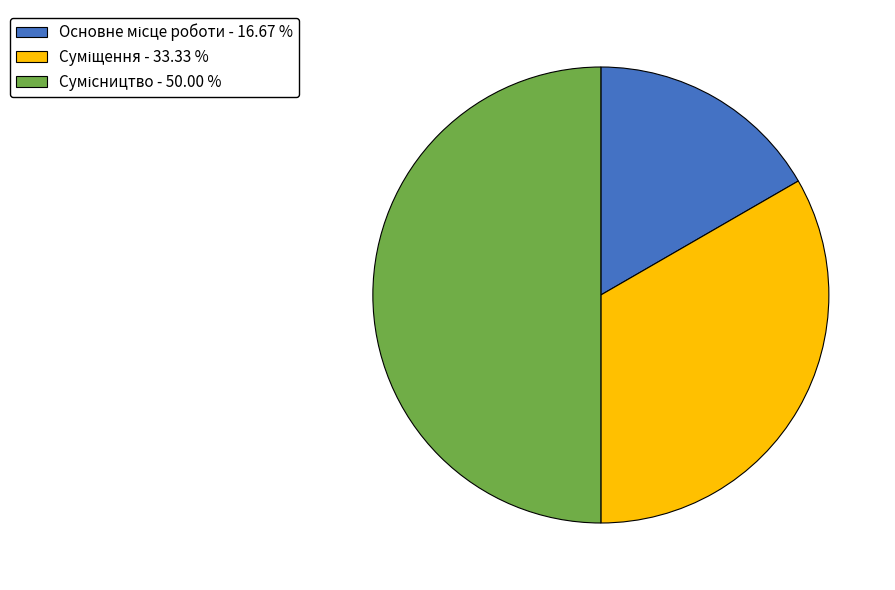

True or false: Основне місце роботи accounts for 17% of the total.

True